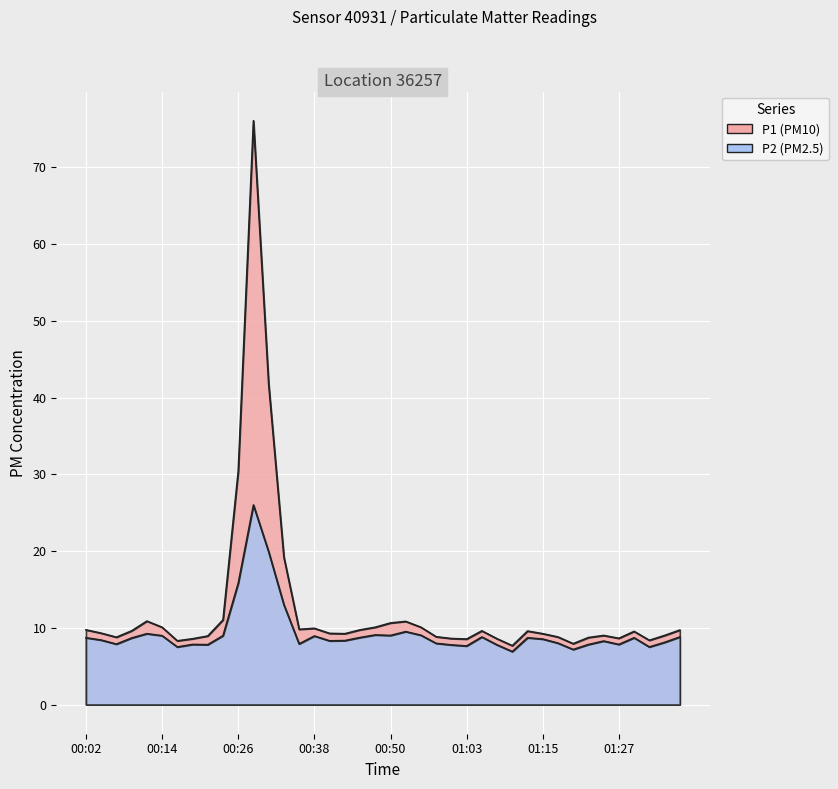

Where is the first local maximum for P2?

00:12